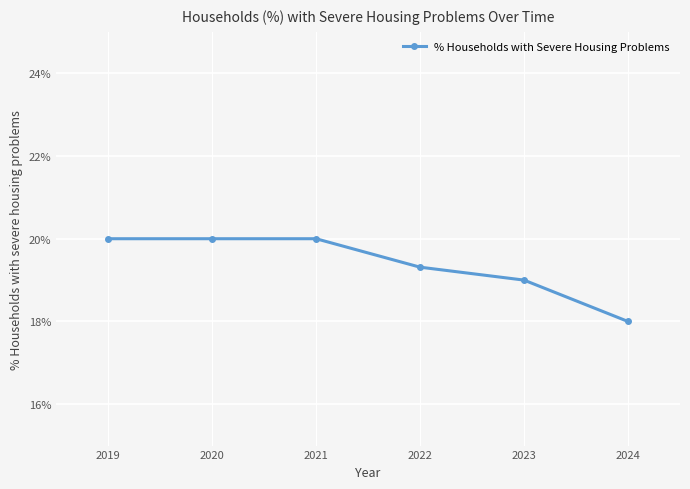

Which has a higher value, 2021 or 2023?

2021